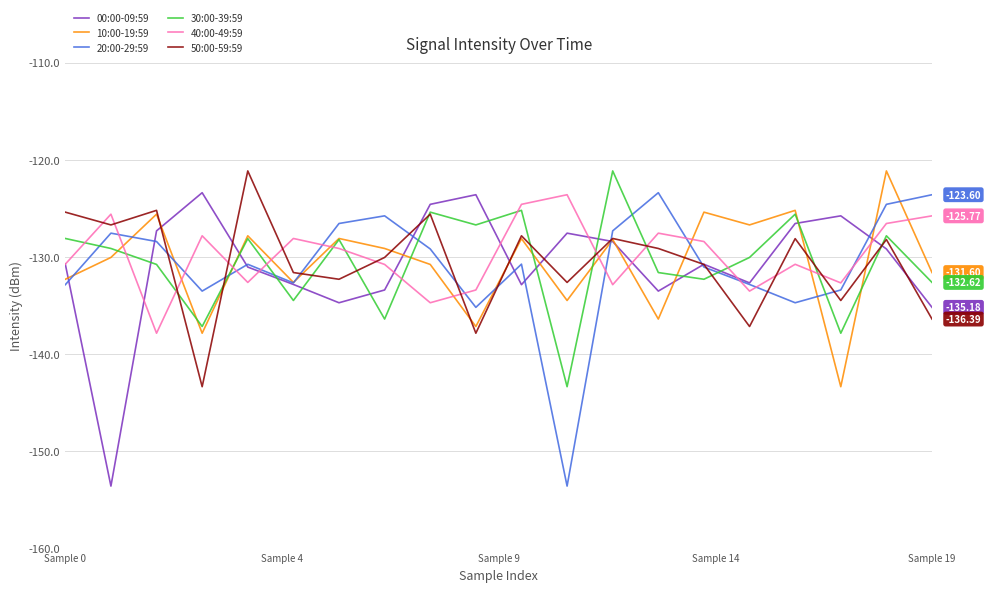

What is the difference between the maximum and second lowest values in the 10:00-19:59 series?

16.7